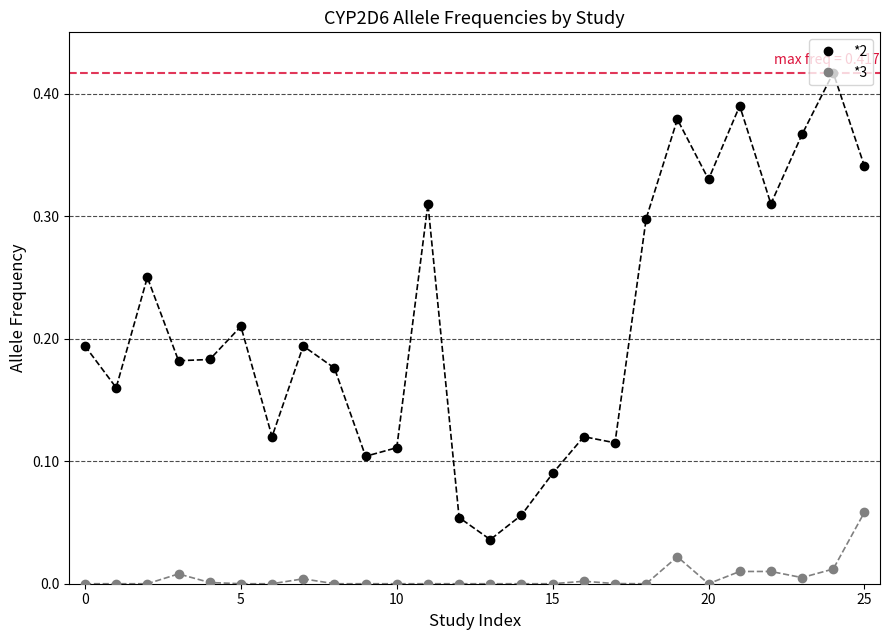

Does the chart display data point markers on the line(s)?

Yes